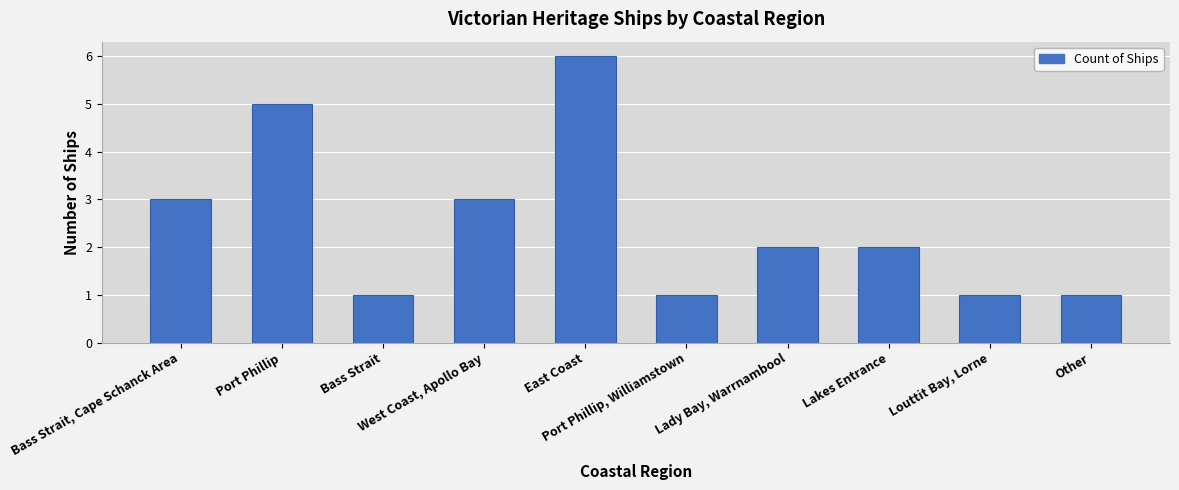

What is the label of the 8th bar from the left?

Lakes Entrance